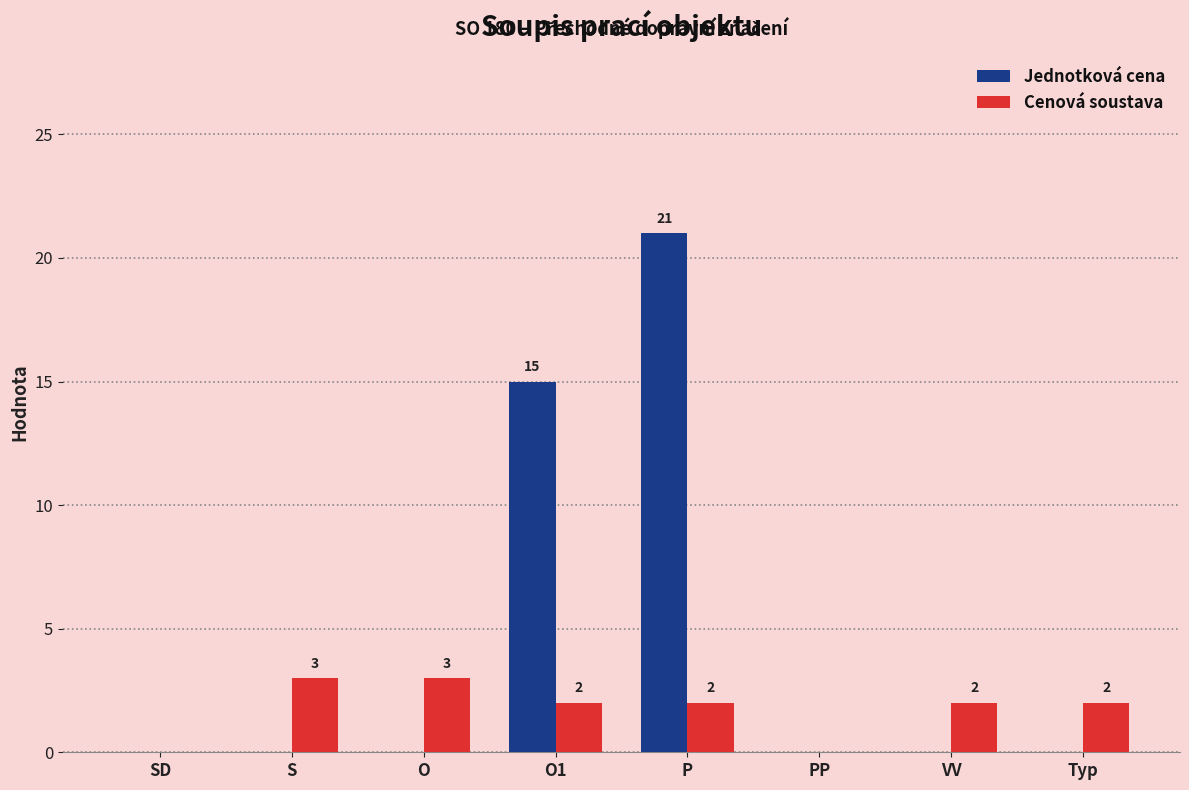

Which series has the largest range (max minus min)?

Jednotková cena